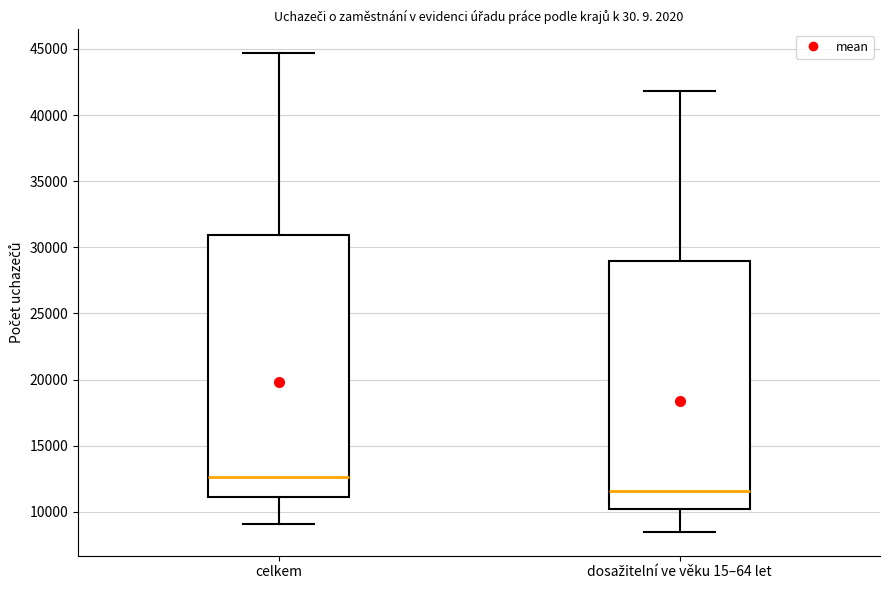

Comparing the boxes themselves (not the whiskers), which one is the tallest?

celkem